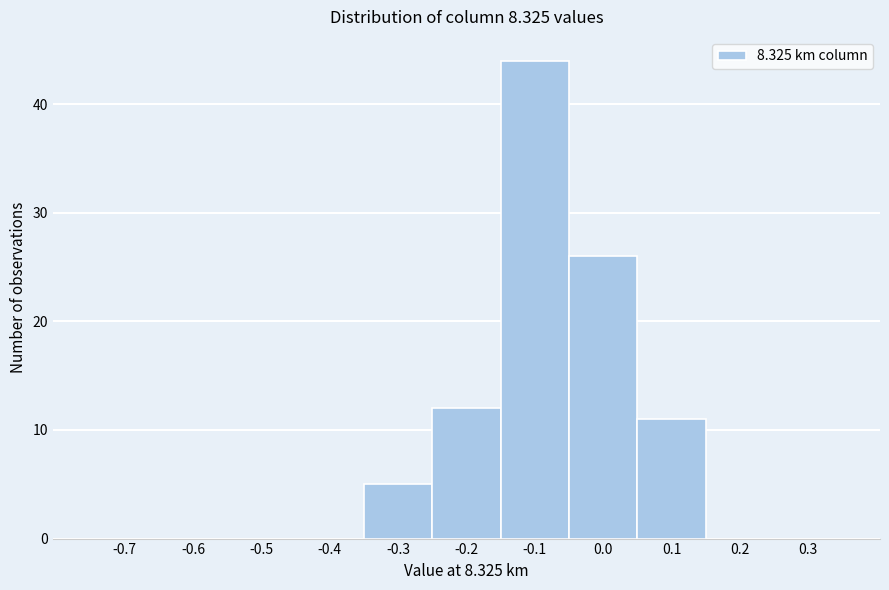

Reading right to left, what are all the values shown in this chart?

0.3=0	0.2=0	0.1=11	0.0=26	-0.1=44	-0.2=12	-0.3=5	-0.4=0	-0.5=0	-0.6=0	-0.7=0